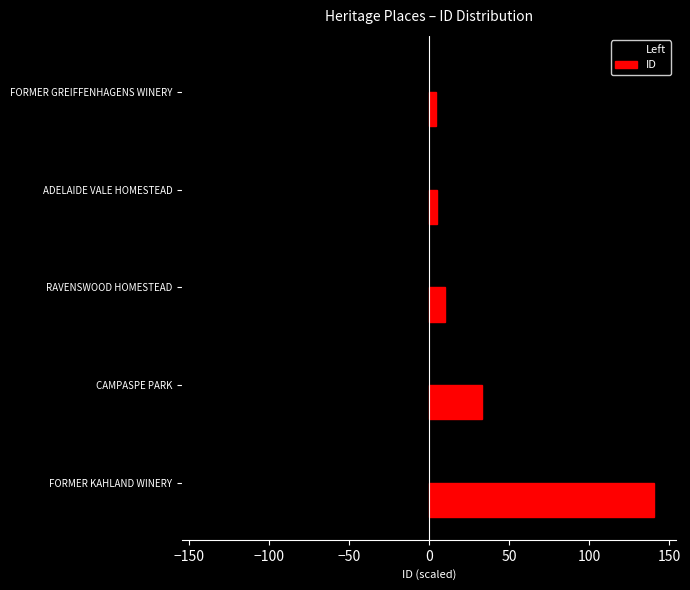

At which label is Left closest to -72?

CAMPASPE PARK